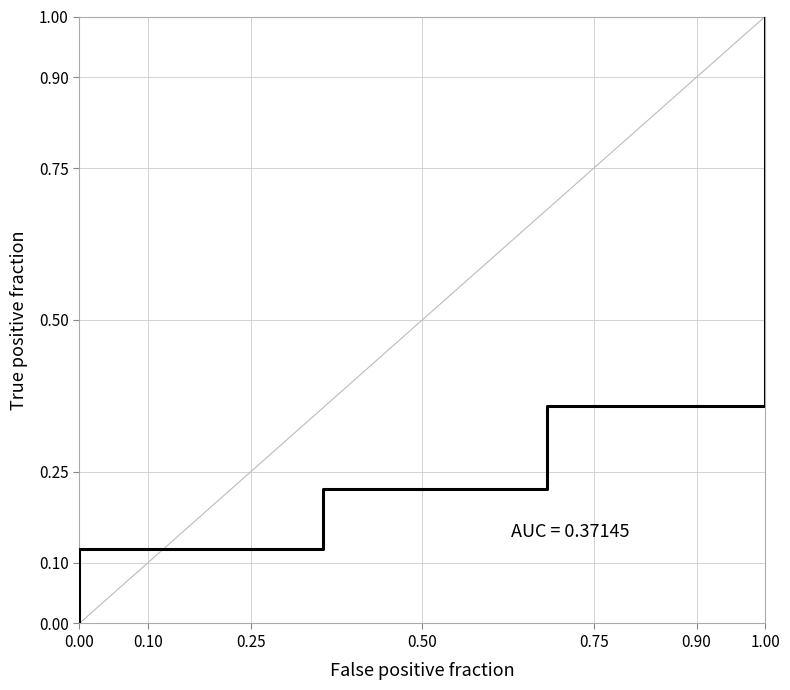

Rank the categories by value from lowest to highest.

0.00, 0.10, 0.25, 0.50, 0.75, 0.90